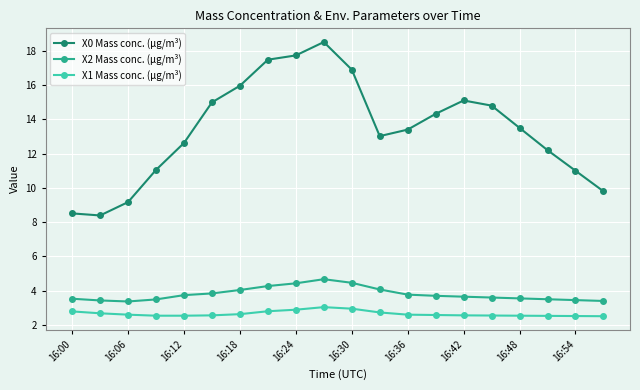

True or false: X2 Mass conc. (μg/m³) and X0 Mass conc. (μg/m³) intersect in this chart.

False